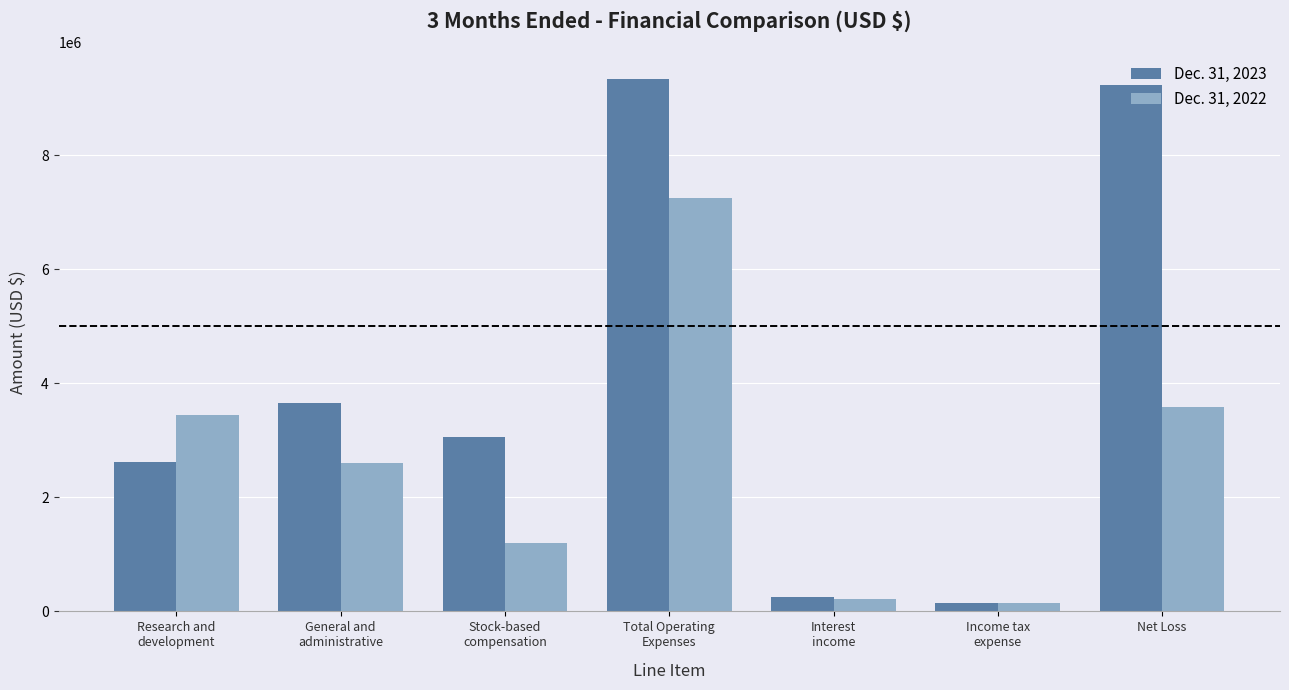

Where is Dec. 31, 2023 nearest to the value 4742411?

General and
administrative